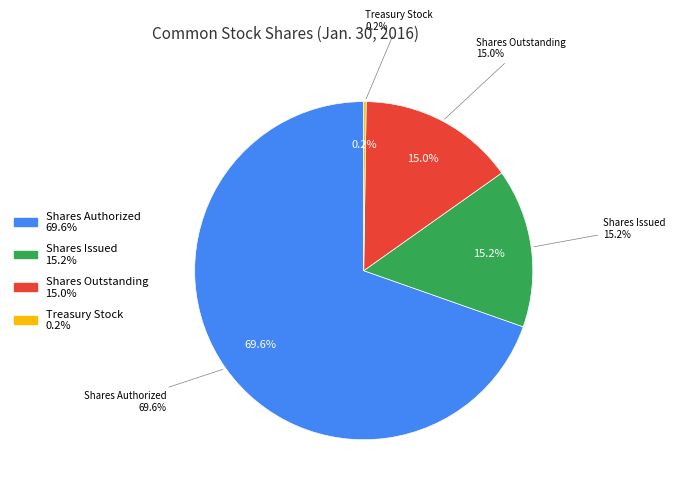

How many segments does this pie chart have?

4